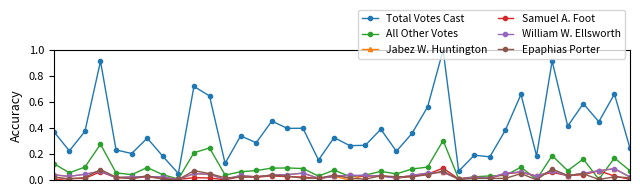

True or false: Total Votes Cast and Samuel A. Foot intersect in this chart.

False